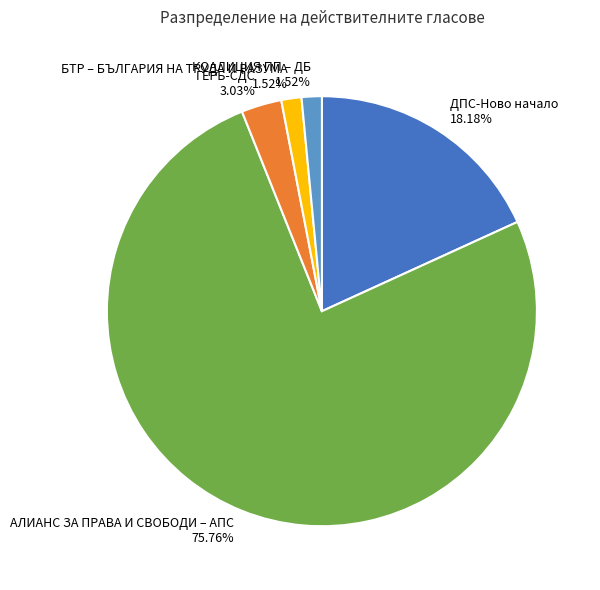

To the nearest percent, what percentage of the pie is АЛИАНС ЗА ПРАВА И СВОБОДИ – АПС?

76%